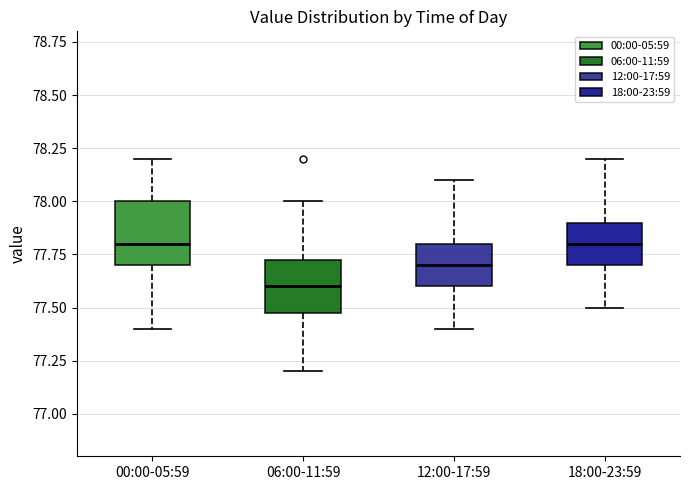

Reading left to right, read every box against the y-axis: the position of its median line, the range the box covers, and the ends of its whiskers. The values are not printed on the chart, so give them approximately, as read against the axis.

00:00-05:59: median 77.80, box 77.70 to 78.00, whiskers 77.40 to 78.20
06:00-11:59: median 77.60, box 77.50 to 77.75, whiskers 77.20 to 78.00
12:00-17:59: median 77.70, box 77.60 to 77.80, whiskers 77.40 to 78.10
18:00-23:59: median 77.80, box 77.70 to 77.90, whiskers 77.50 to 78.20